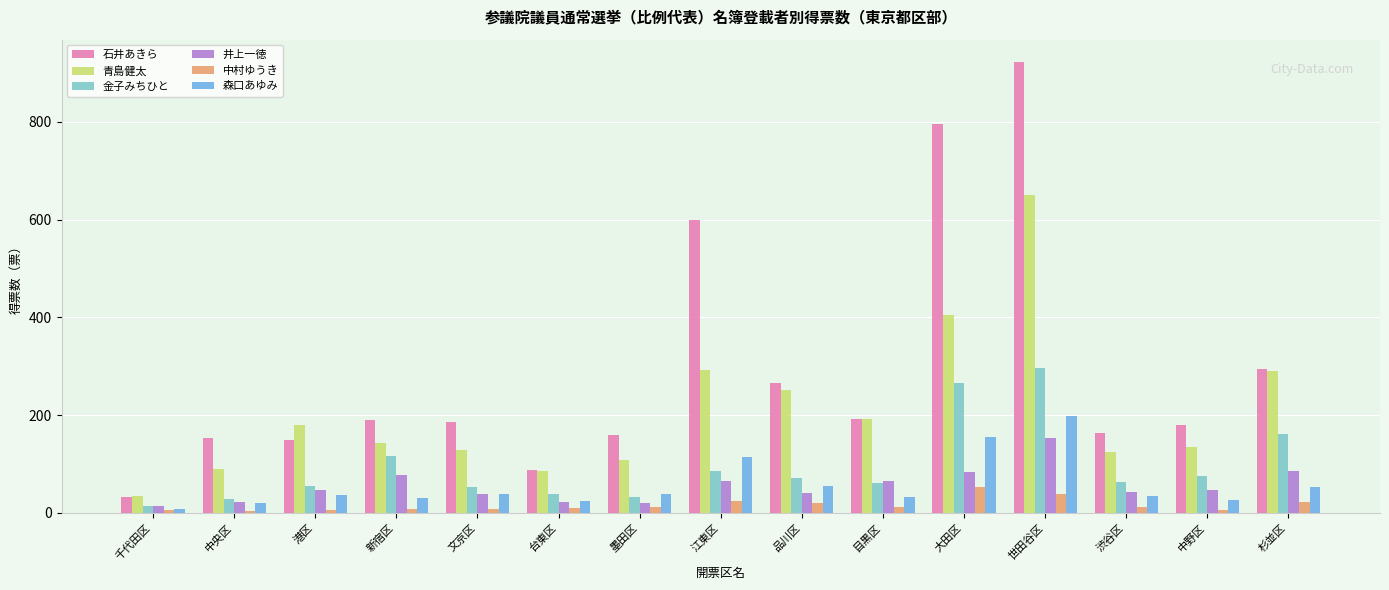

What is the label of the 5th bar from the right?

大田区